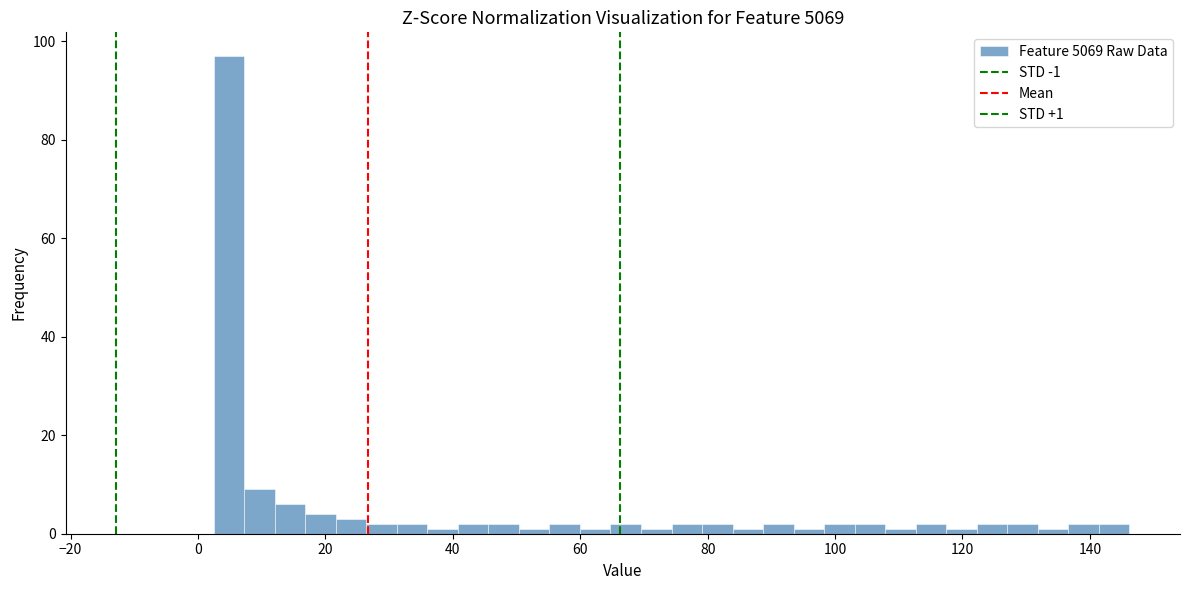

Around what value on the x-axis is the tallest bar? Give the approximate position of its centre, as read against the axis.

4